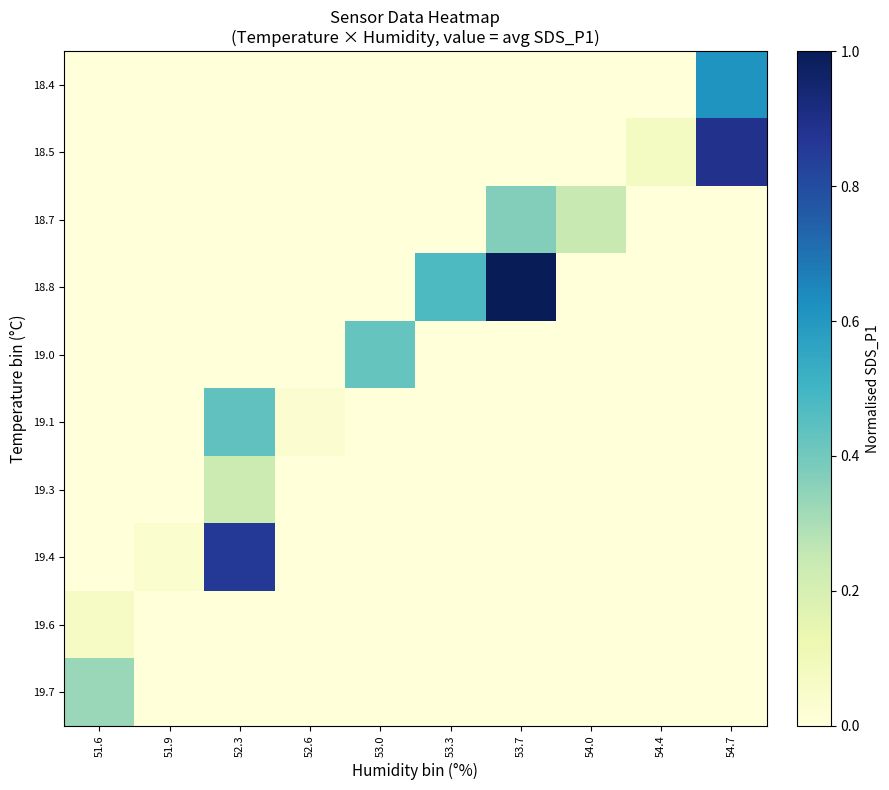

Reading left to right, what are all the values shown in this chart?

18.4: 51.6=0.0	51.9=0.0	52.3=0.0	52.6=0.0	53.0=0.0	53.3=0.0	53.7=0.0	54.0=0.0	54.4=0.0	54.7=0.6
18.5: 51.6=0.0	51.9=0.0	52.3=0.0	52.6=0.0	53.0=0.0	53.3=0.0	53.7=0.0	54.0=0.0	54.4=0.1	54.7=0.9
18.7: 51.6=0.0	51.9=0.0	52.3=0.0	52.6=0.0	53.0=0.0	53.3=0.0	53.7=0.4	54.0=0.2	54.4=0.0	54.7=0.0
18.8: 51.6=0.0	51.9=0.0	52.3=0.0	52.6=0.0	53.0=0.0	53.3=0.5	53.7=1.0	54.0=0.0	54.4=0.0	54.7=0.0
19.0: 51.6=0.0	51.9=0.0	52.3=0.0	52.6=0.0	53.0=0.4	53.3=0.0	53.7=0.0	54.0=0.0	54.4=0.0	54.7=0.0
19.1: 51.6=0.0	51.9=0.0	52.3=0.4	52.6=0.0	53.0=0.0	53.3=0.0	53.7=0.0	54.0=0.0	54.4=0.0	54.7=0.0
19.3: 51.6=0.0	51.9=0.0	52.3=0.2	52.6=0.0	53.0=0.0	53.3=0.0	53.7=0.0	54.0=0.0	54.4=0.0	54.7=0.0
19.4: 51.6=0.0	51.9=0.0	52.3=0.9	52.6=0.0	53.0=0.0	53.3=0.0	53.7=0.0	54.0=0.0	54.4=0.0	54.7=0.0
19.6: 51.6=0.1	51.9=0.0	52.3=0.0	52.6=0.0	53.0=0.0	53.3=0.0	53.7=0.0	54.0=0.0	54.4=0.0	54.7=0.0
19.7: 51.6=0.3	51.9=0.0	52.3=0.0	52.6=0.0	53.0=0.0	53.3=0.0	53.7=0.0	54.0=0.0	54.4=0.0	54.7=0.0